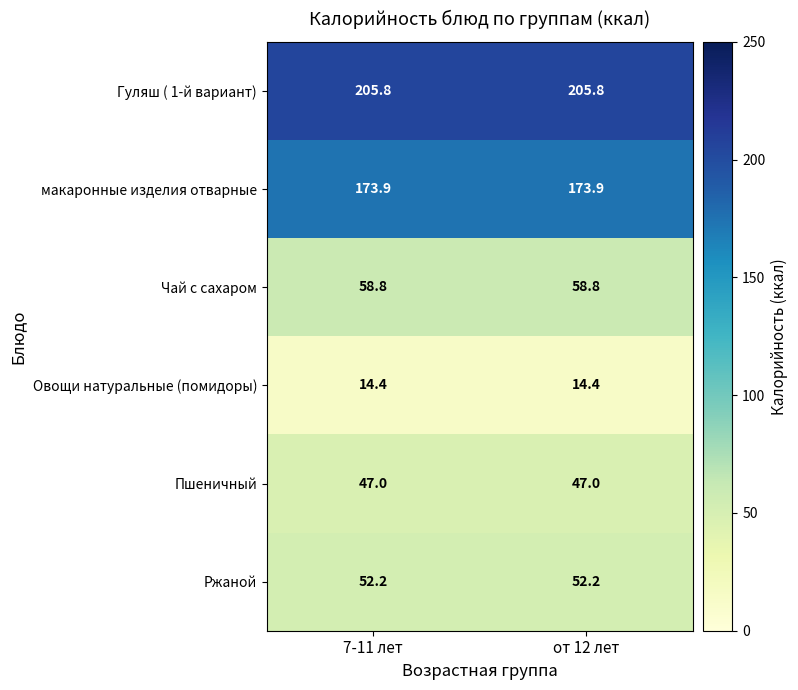

What is the spread (max minus min) of values at 7-11 лет?

191.4